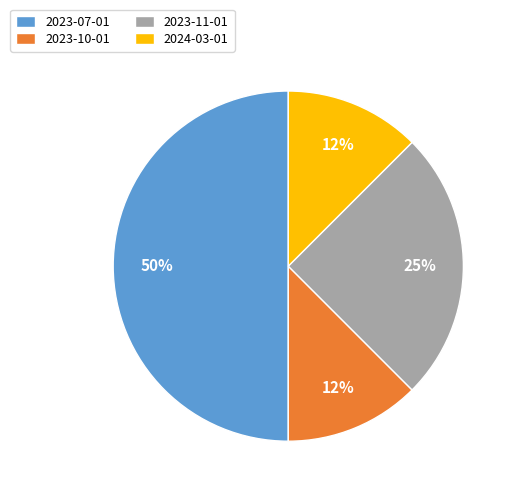

Is the sum of 2023-11-01 and 2024-03-01 greater than half?

No